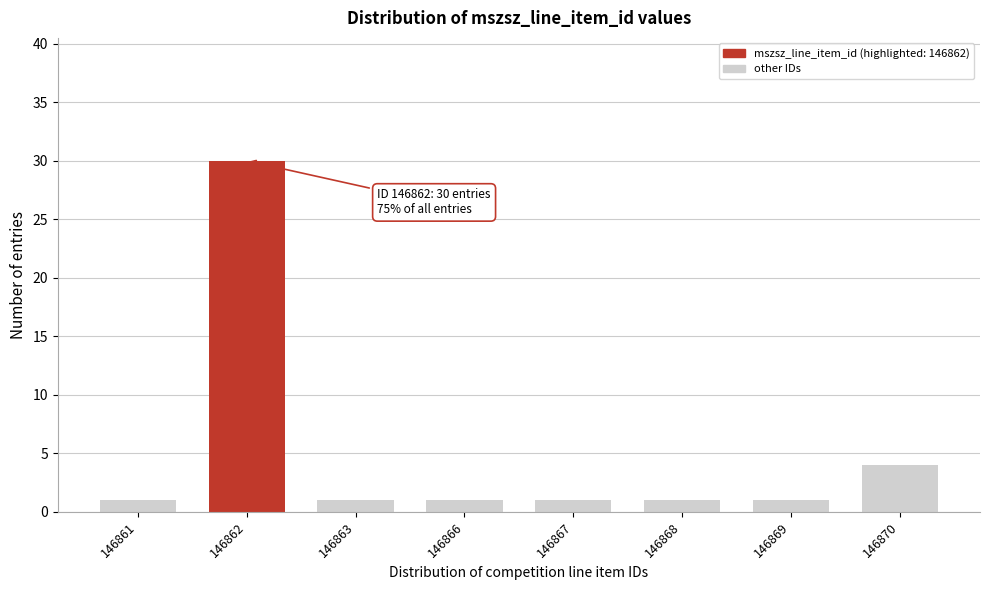

Reading left to right, transcribe all the data shown in this chart.

1	30	1	1	1	1	1	4